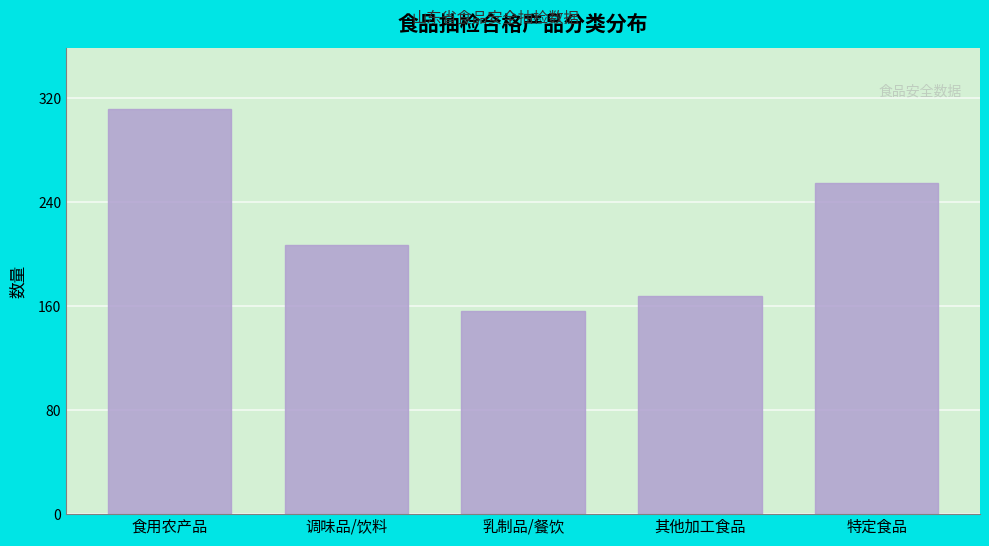

Reading left to right, extract all data points from this chart.

食用农产品=312	调味品/饮料=207	乳制品/餐饮=156	其他加工食品=168	特定食品=255